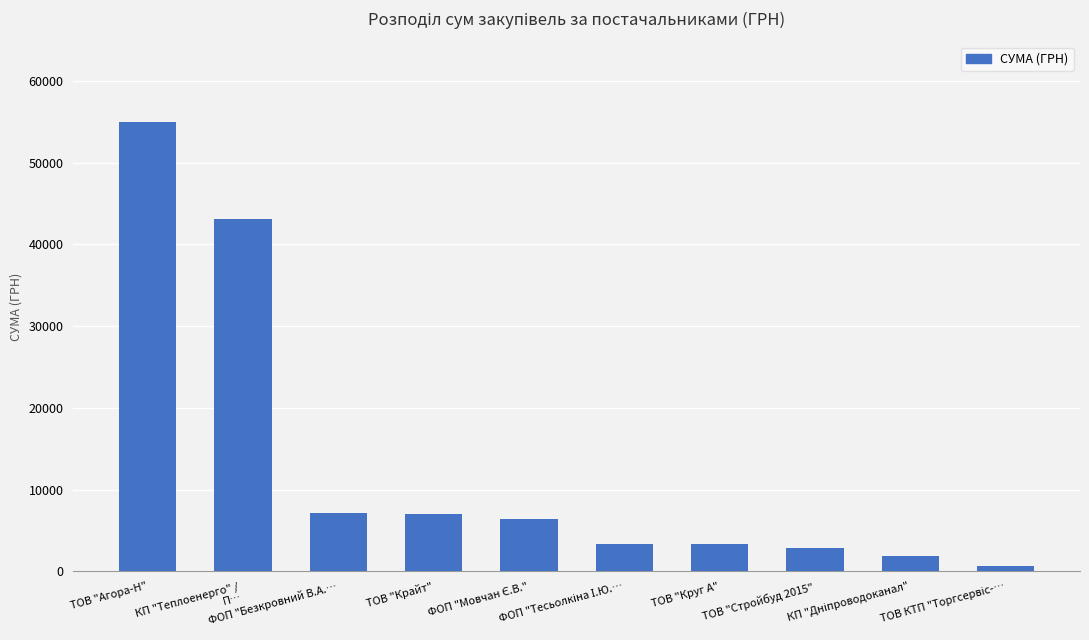

What is the change in value from КП "Теплоенерго" /
П… to ТОВ "Стройбуд 2015"?

-40327.0